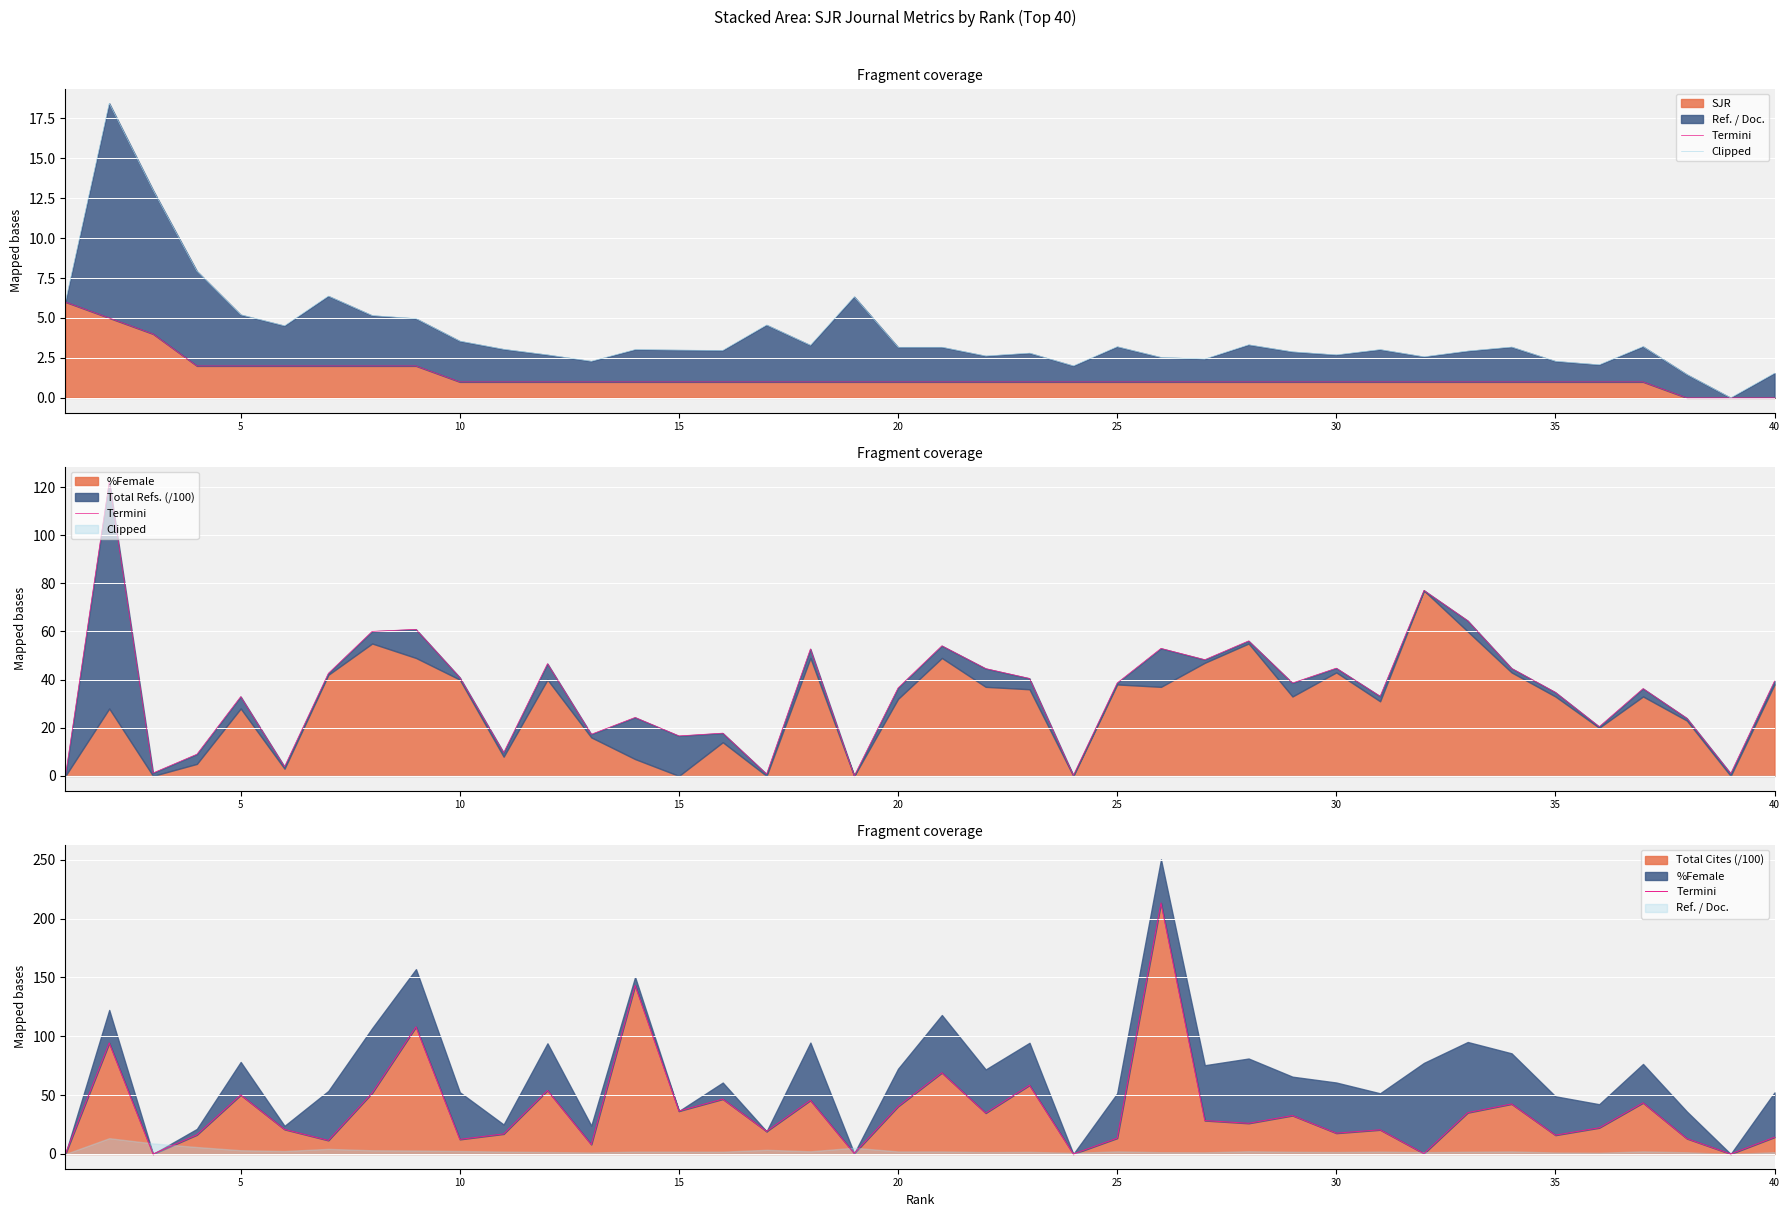

The value of SJR at 30 is 2. True or false?

False